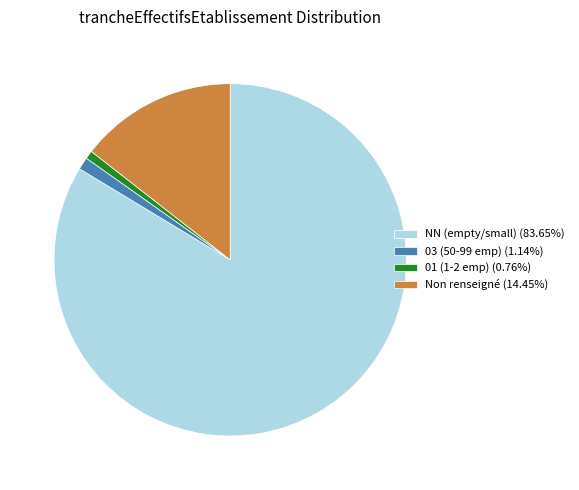

How many slices are in this pie chart?

4